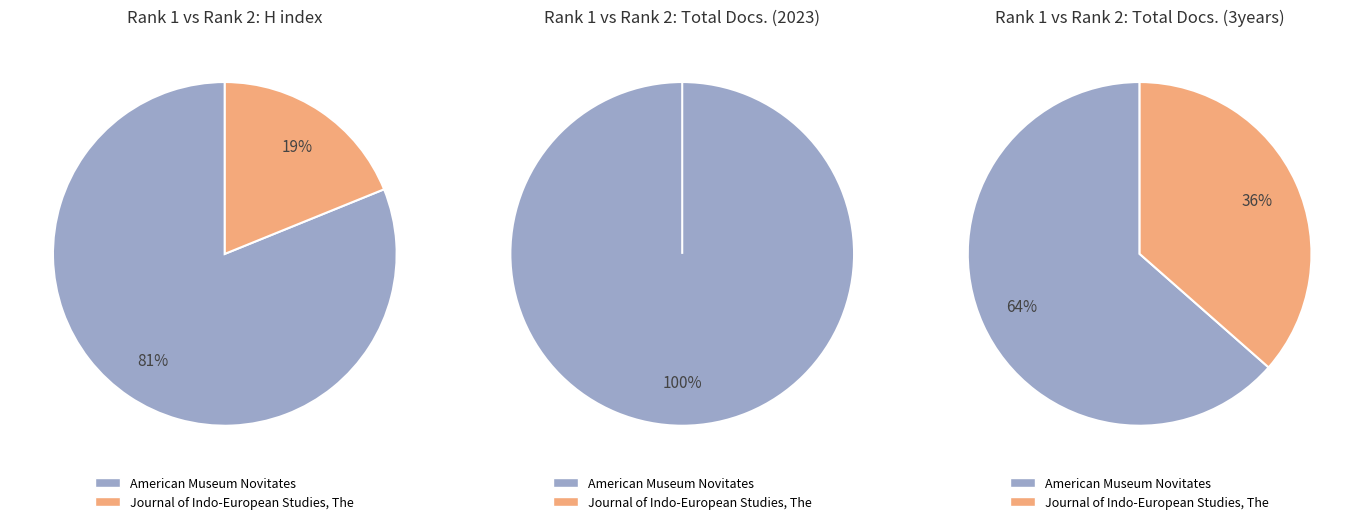

Do Journal of Indo-European Studies, The and American Museum Novitates together represent more than half of the pie?

Yes